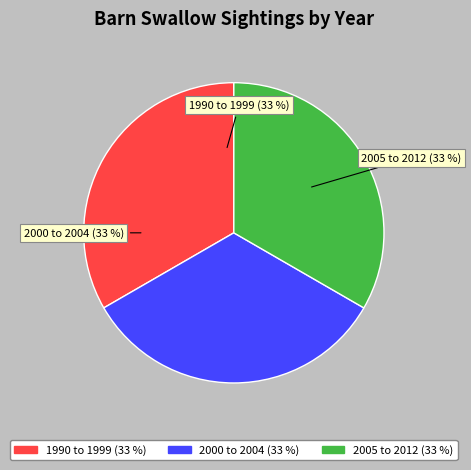

To the nearest percent, what is the average slice percentage?

33%